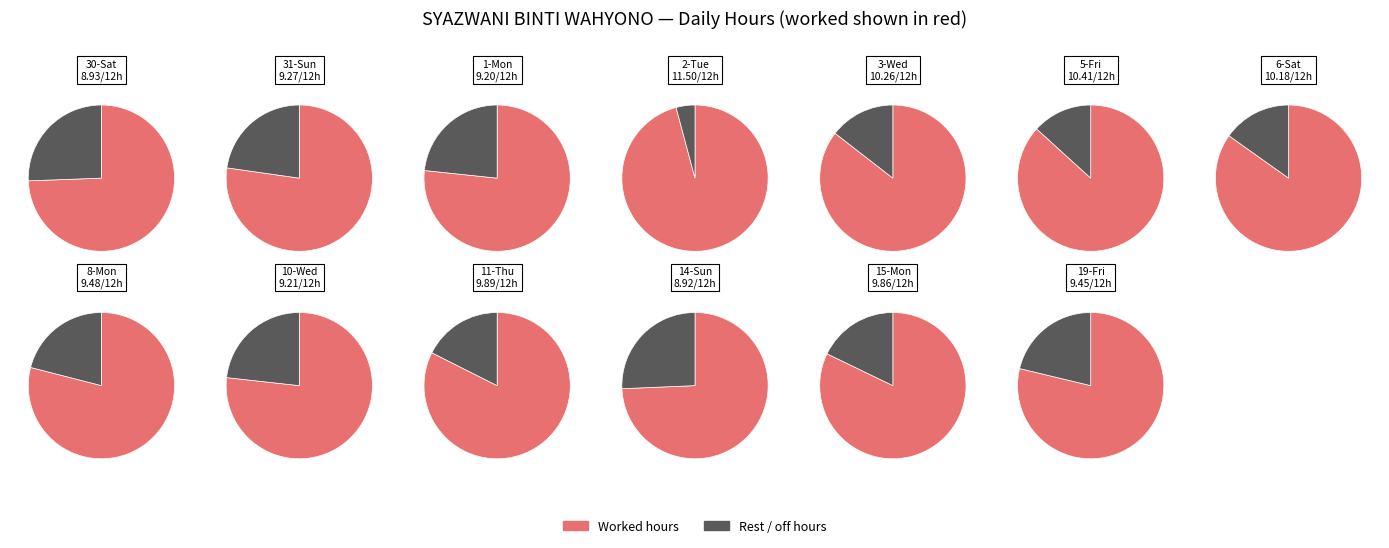

To the nearest percent, what portion does 14-Sun represent?

7%